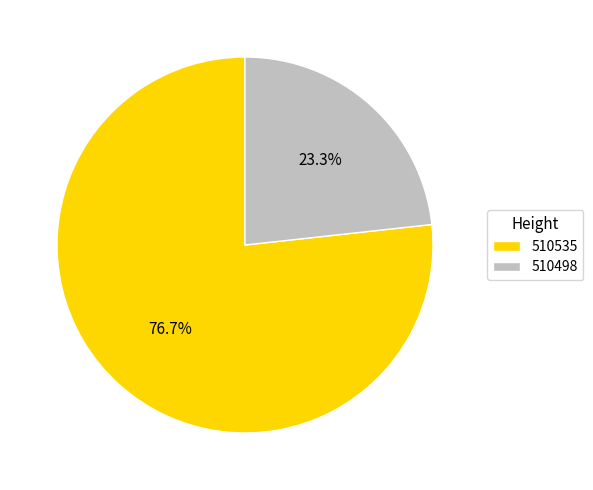

What is the ratio of the value at 510535 to the value at 510498?

3.3